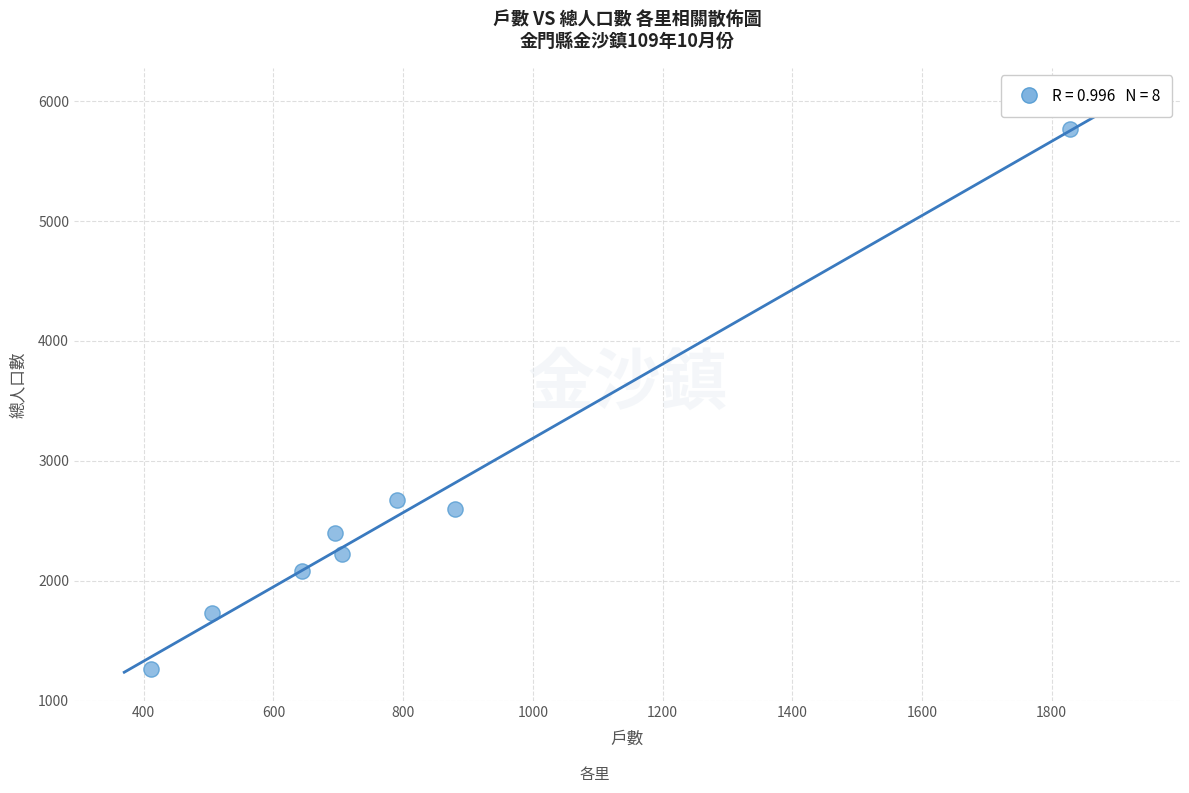

What is the average X value?

807